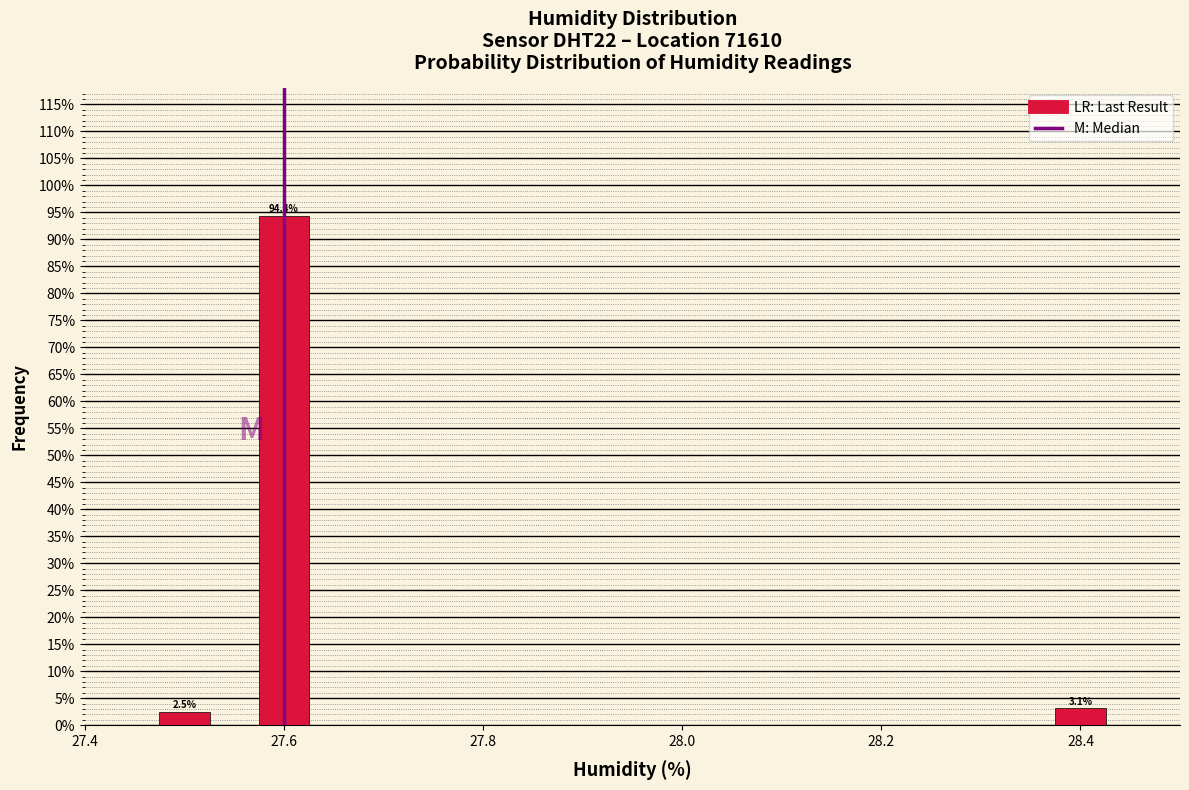

Over which range of the x-axis is the bar tallest?

27.55 to 27.65